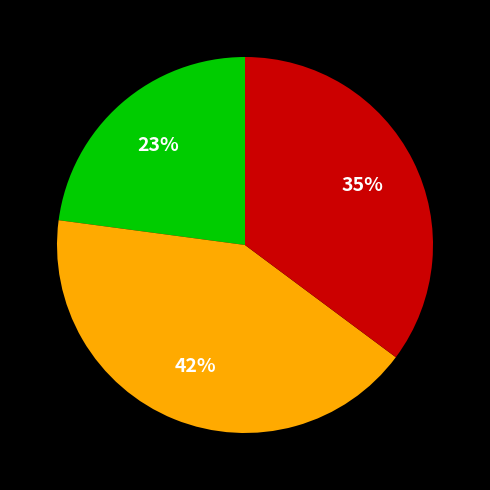

Is there a majority slice in this chart?

No